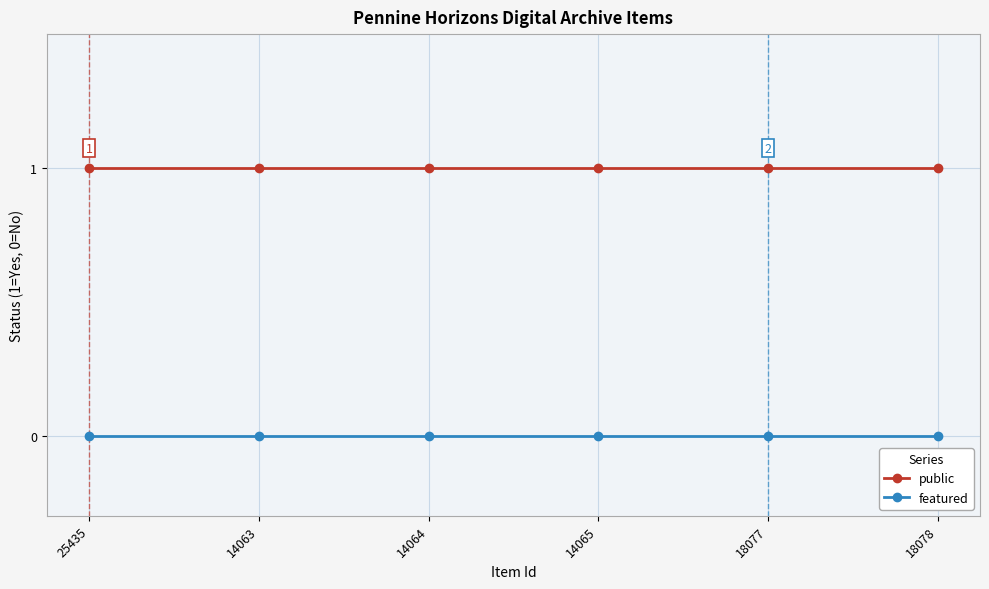

Is the value of featured at 18077 greater than the value of public at 18078?

No